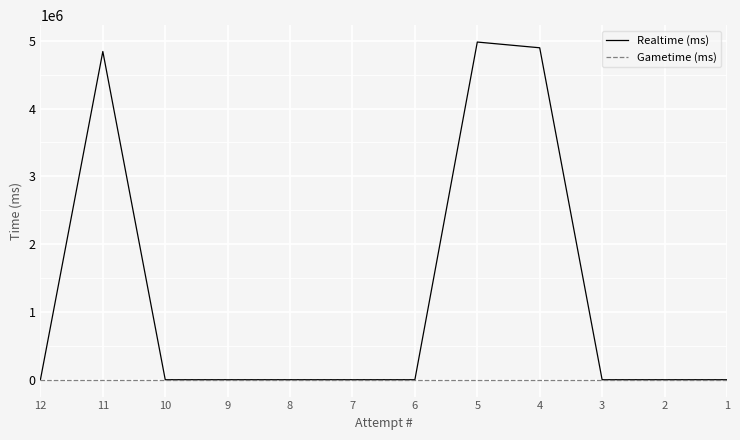

Which series changed the most between 12 and 4?

Realtime (ms)